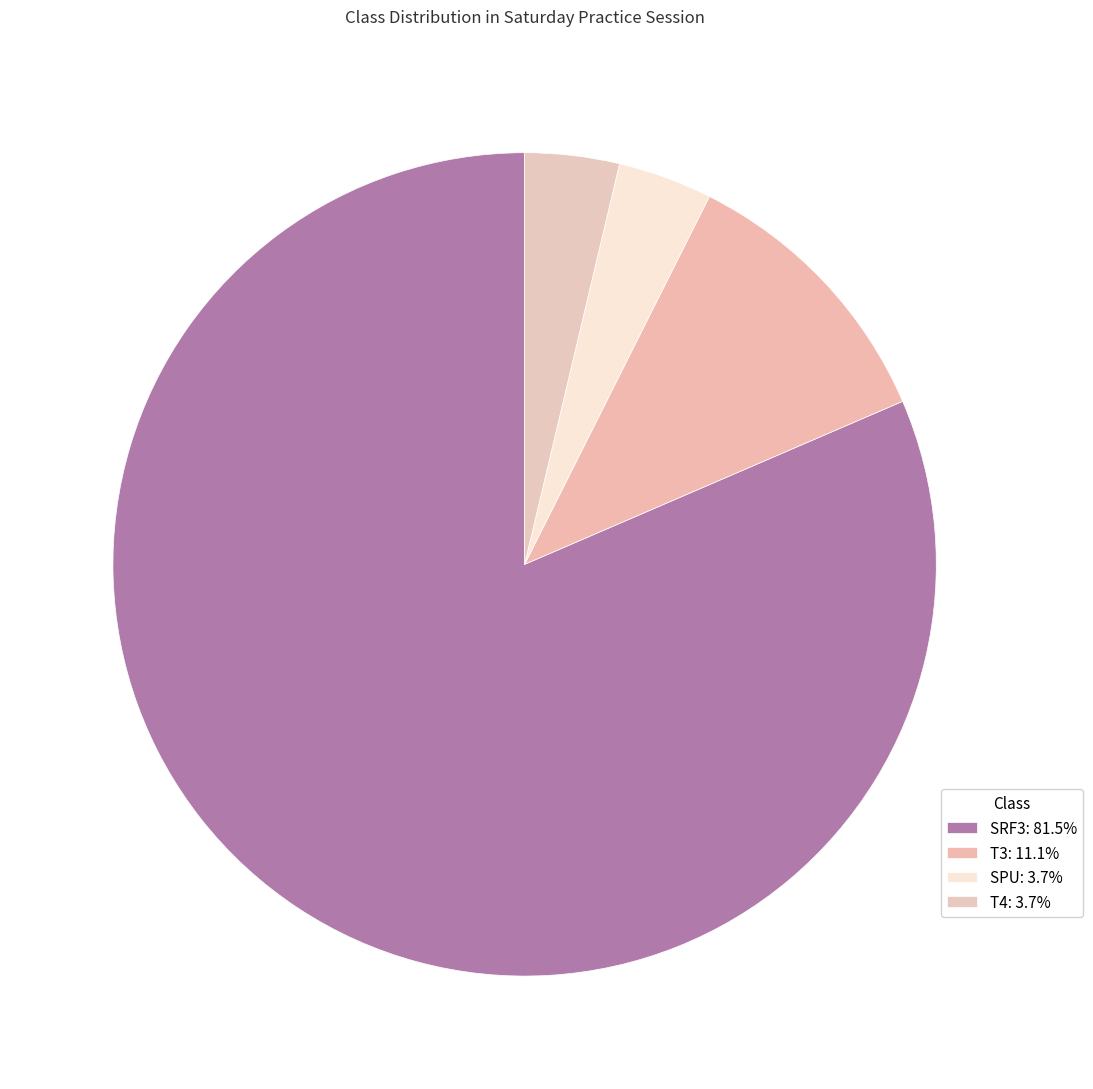

Rank the categories by value from highest to lowest.

SRF3, T3, SPU, T4